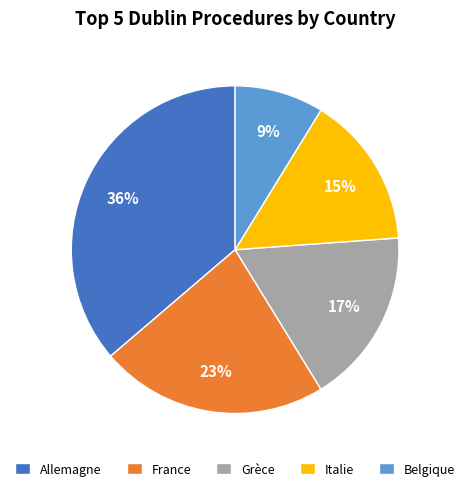

What is the ratio of the value at Belgique to the value at Italie?

0.6